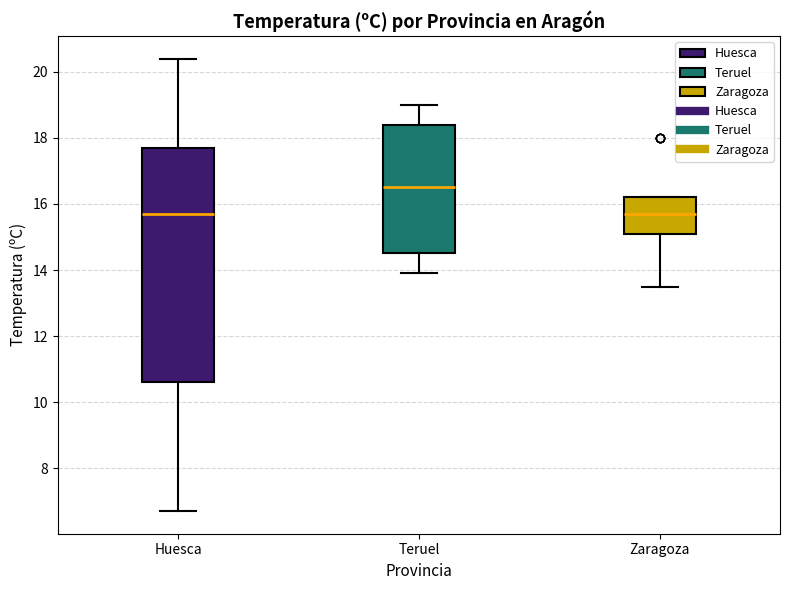

Reading left to right, read every box against the y-axis: the position of its median line, the range the box covers, and the ends of its whiskers. The values are not printed on the chart, so give them approximately, as read against the axis.

Huesca: median 15.8, box 10.6 to 17.8, whiskers 6.8 to 20.4
Teruel: median 16.6, box 14.6 to 18.4, whiskers 14.0 to 19.0
Zaragoza: median 15.8, box 15.2 to 16.2, whiskers 13.6 to 16.2